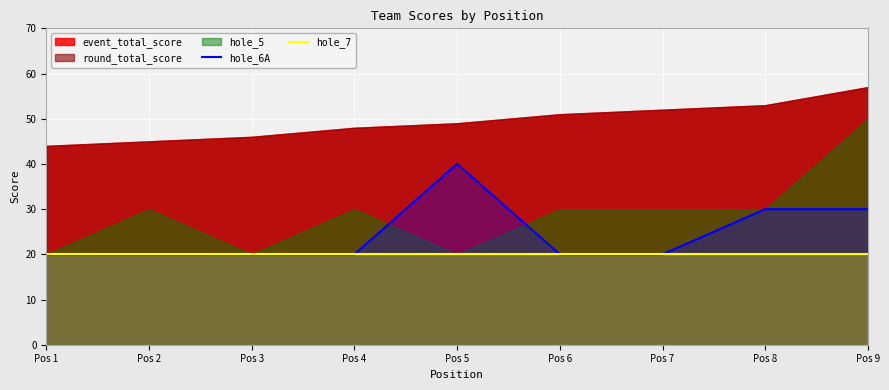

Is it true that hole_6A equals 20 at Pos 6?

True